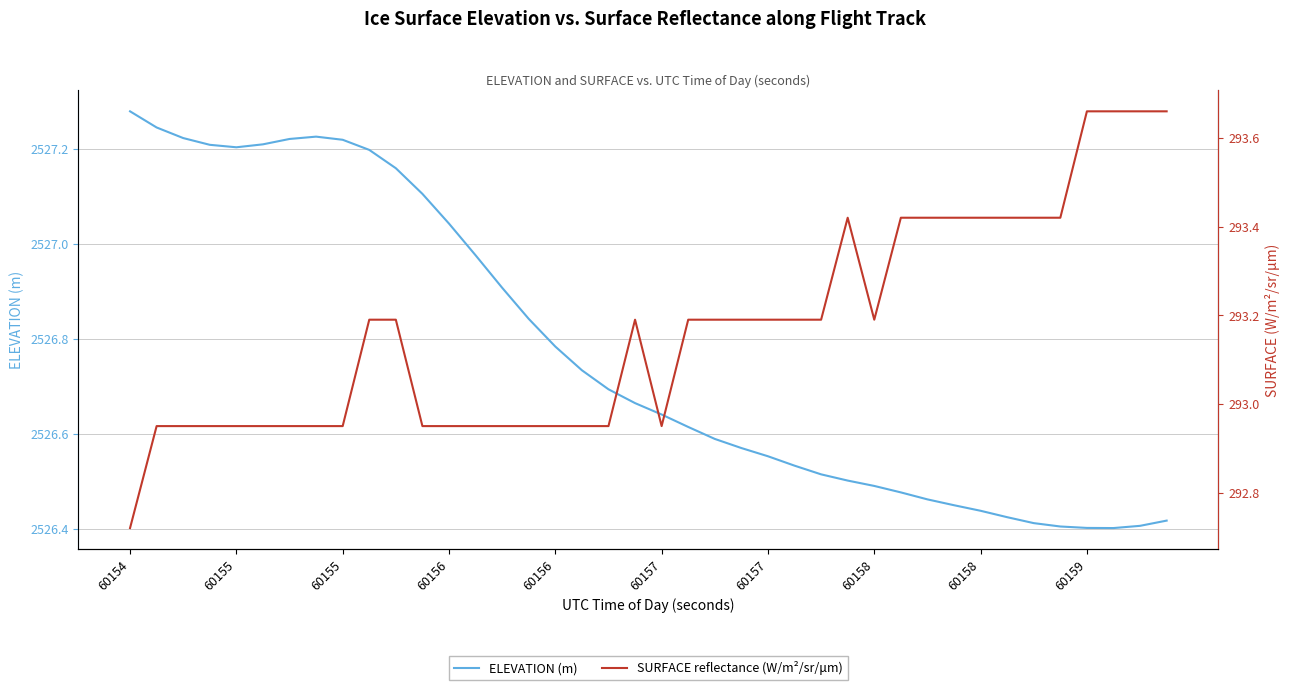

How many interior local peaks does the SURFACE reflectance (W/m²/sr/μm) series have?

2